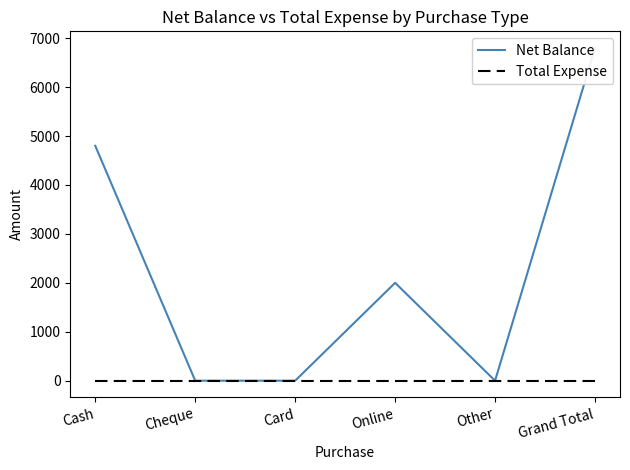

True or false: Total Expense and Net Balance intersect in this chart.

False